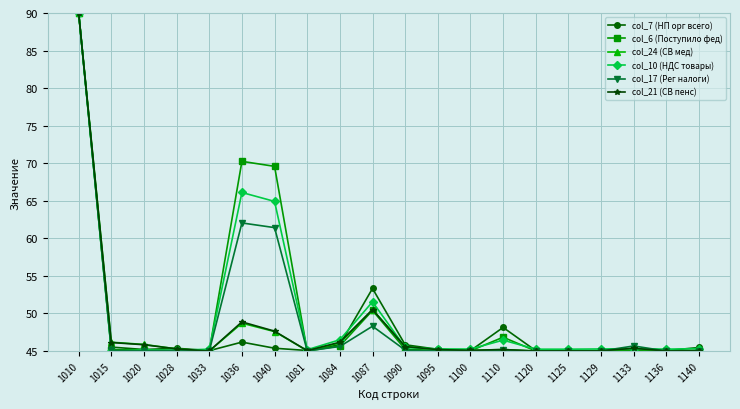

What is the sum of all col_6 (Поступило фед) values?

1003.7